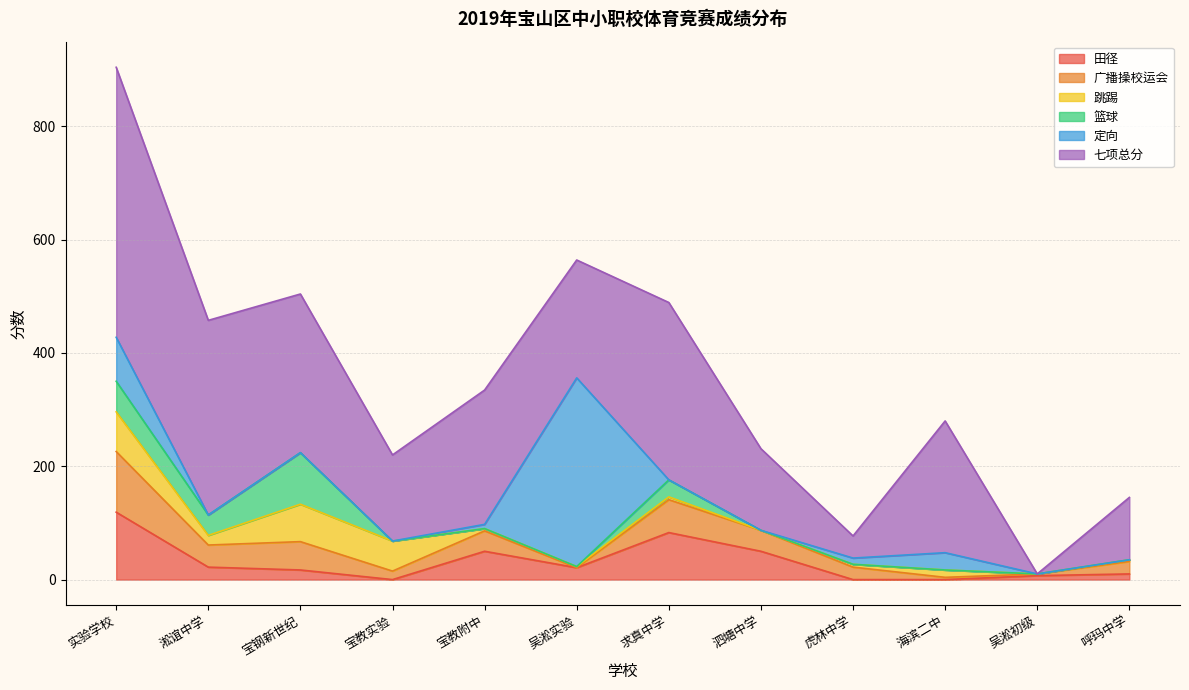

Reading left to right, what are all the values shown in this chart?

田径: 119.0	22.0	17.0	0.0	50.0	21.0	83.0	50.0	0.0	0.0	7.0	10.0
广播操校运会: 107.0	39.0	50.0	15.0	36.0	0.0	58.0	37.0	22.0	4.0	3.0	22.0
跳踢: 70.0	17.0	66.0	53.0	4.0	2.0	5.0	0.0	5.0	13.0	0.0	3.0
篮球: 54.0	36.0	91.0	0.0	0.0	0.0	30.0	0.0	0.0	0.0	0.0	0.0
定向: 77.6	0.0	0.0	0.0	7.5	333.0	0.0	0.0	11.0	30.5	0.0	0.0
七项总分: 476.5	343.5	280.0	152.0	237.0	208.0	313.0	144.0	39.0	232.5	0.0	110.0